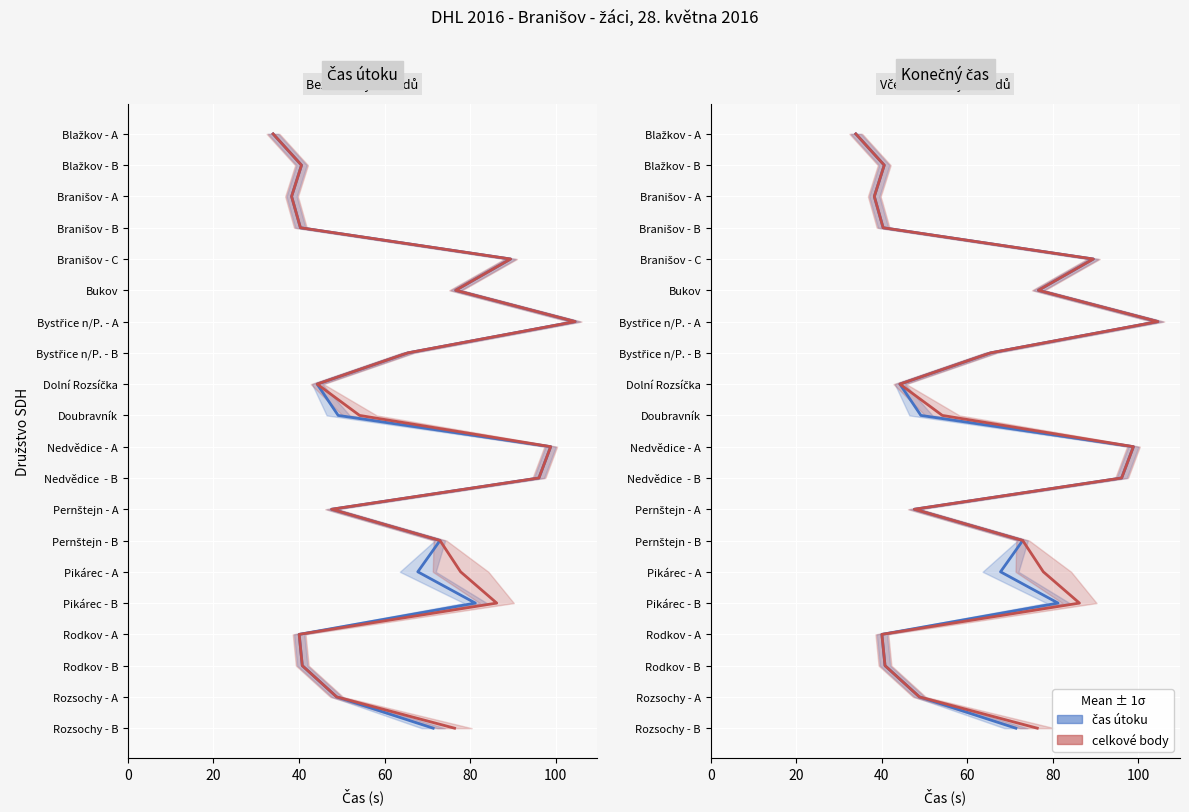

Count the number of data series in this chart.

2